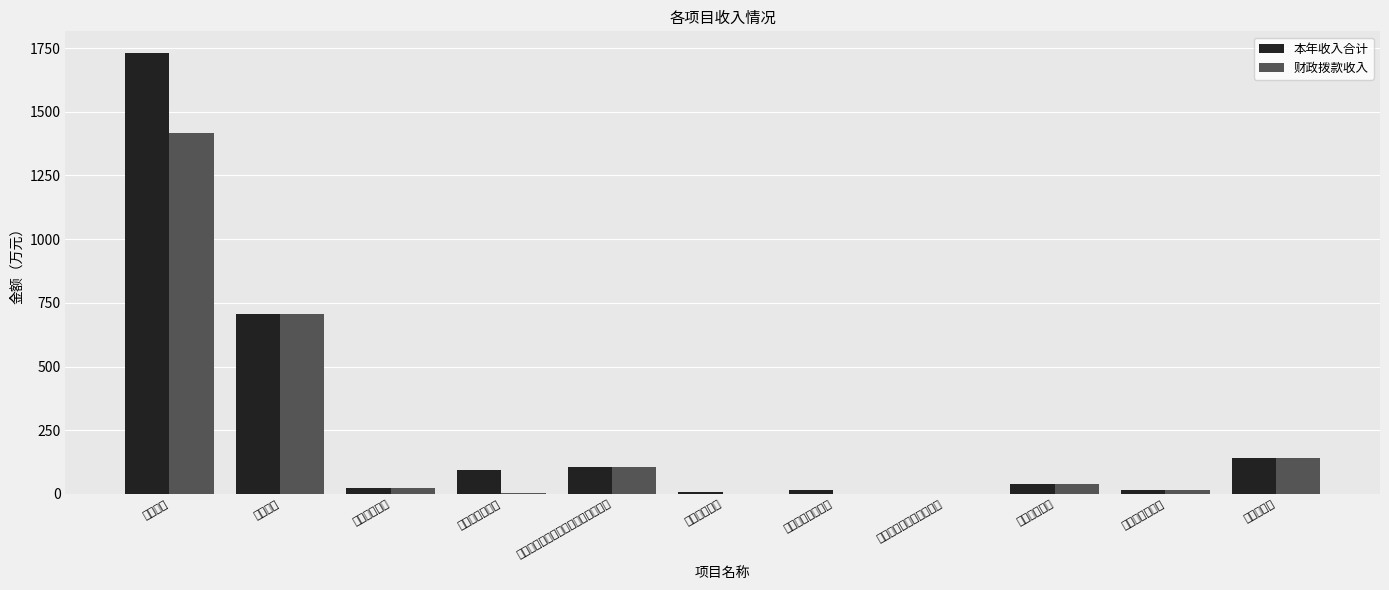

Reading left to right, what are all the values shown in this chart?

本年收入合计: 行政运行=1729.0	案件审判=704.5	其他法院支出=24.5	行政单位离退休=94.4	机关事业单位基本养老保险缴费支出=106.7	社会保险补贴=6.6	其他就业补助支出=15.4	其他社会保障和就业支出=1.3	行政单位医疗=40.0	公务员医疗补助=15.6	住房公积金=140.0
财政拨款收入: 行政运行=1418.0	案件审判=704.5	其他法院支出=24.5	行政单位离退休=3.2	机关事业单位基本养老保险缴费支出=106.7	社会保险补贴=0.0	其他就业补助支出=0.0	其他社会保障和就业支出=1.3	行政单位医疗=40.0	公务员医疗补助=15.6	住房公积金=140.0